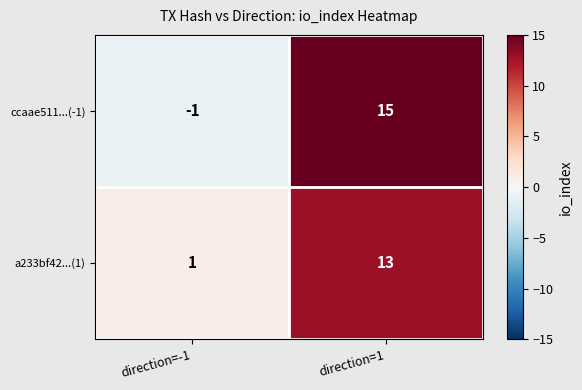

Reading left to right, list all the values displayed in this chart.

ccaae511...(-1): -1	15
a233bf42...(1): 1	13